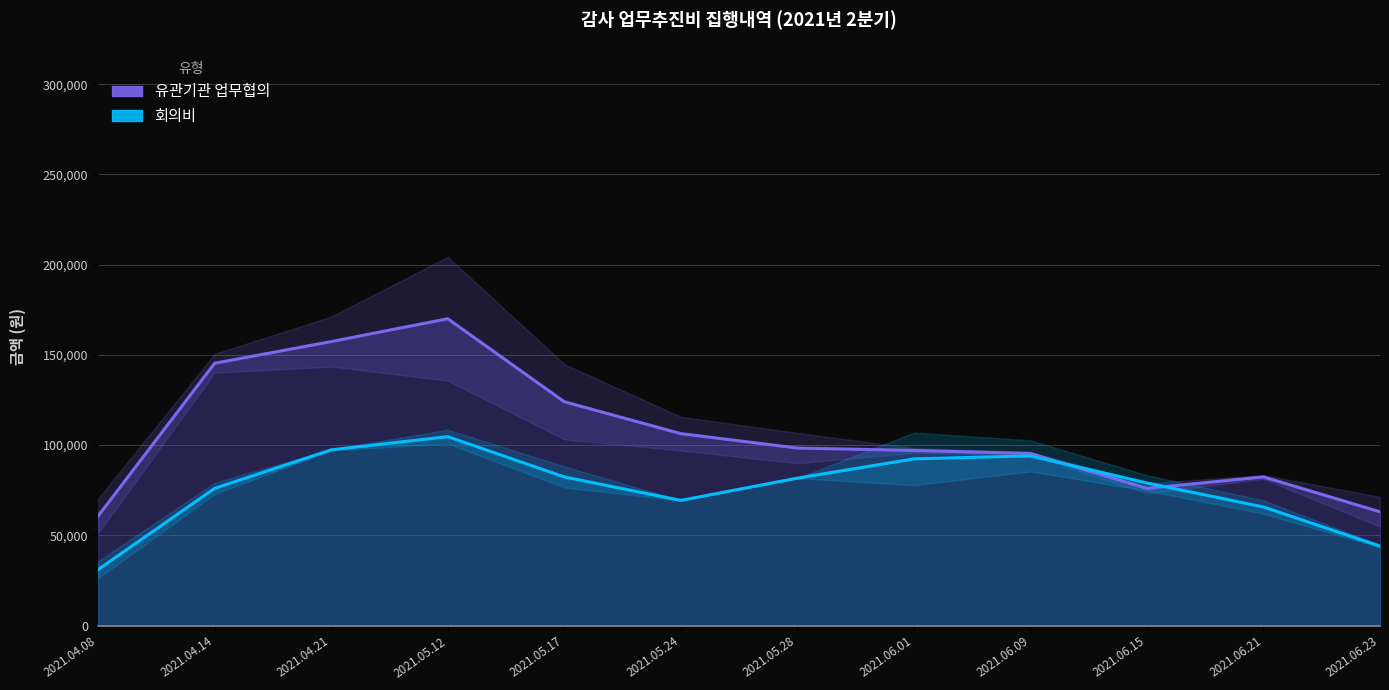

What is the sum of all 유관기관 업무협의 values?

1346000